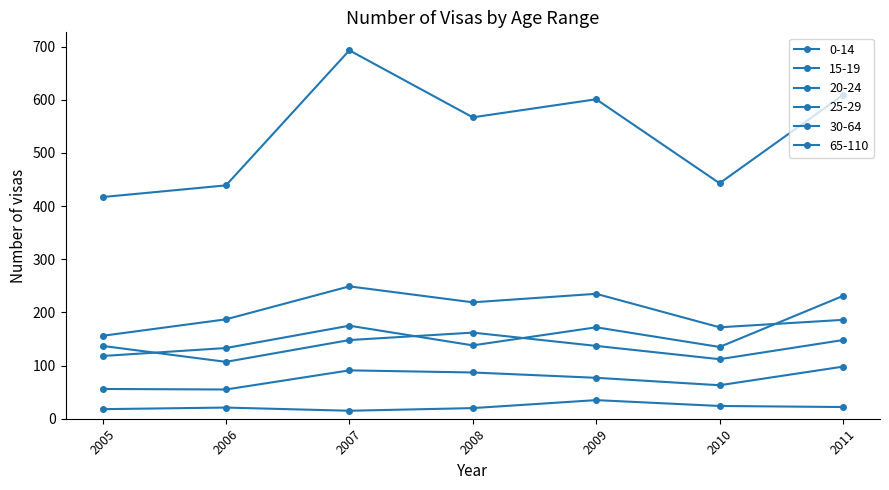

Count the number of data series in this chart.

6